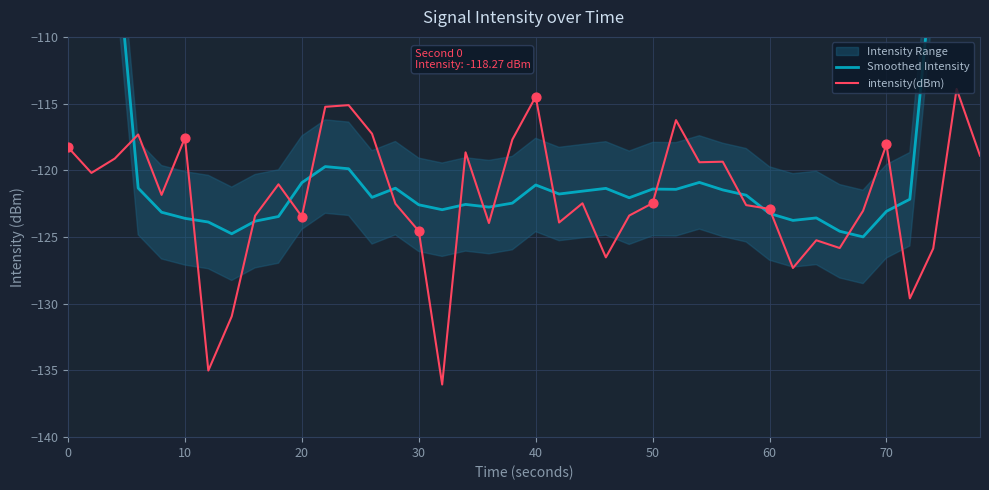

Which series reaches the maximum Y coordinate?

Smoothed Intensity